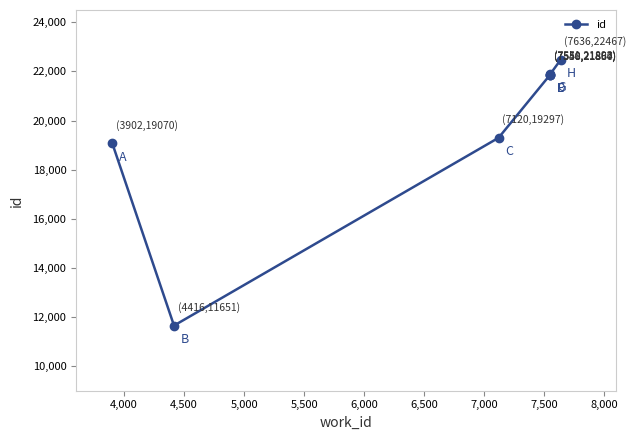

What is the average value?

19995